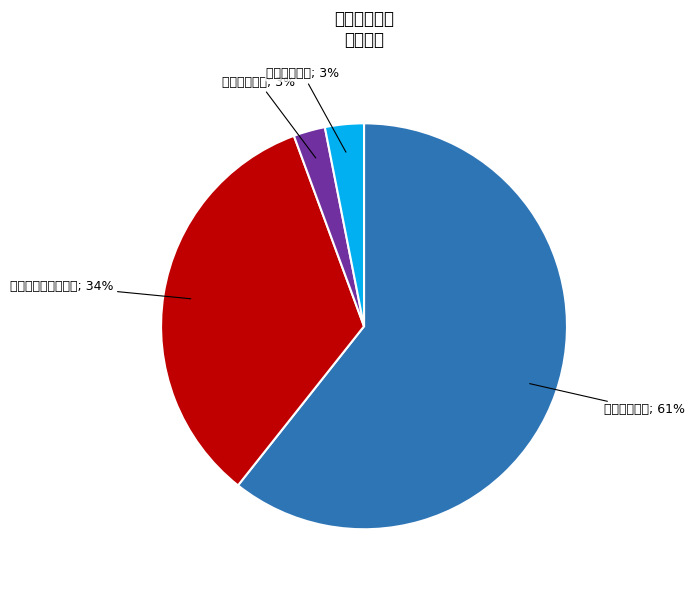

To the nearest percent, what is the average slice percentage?

25%